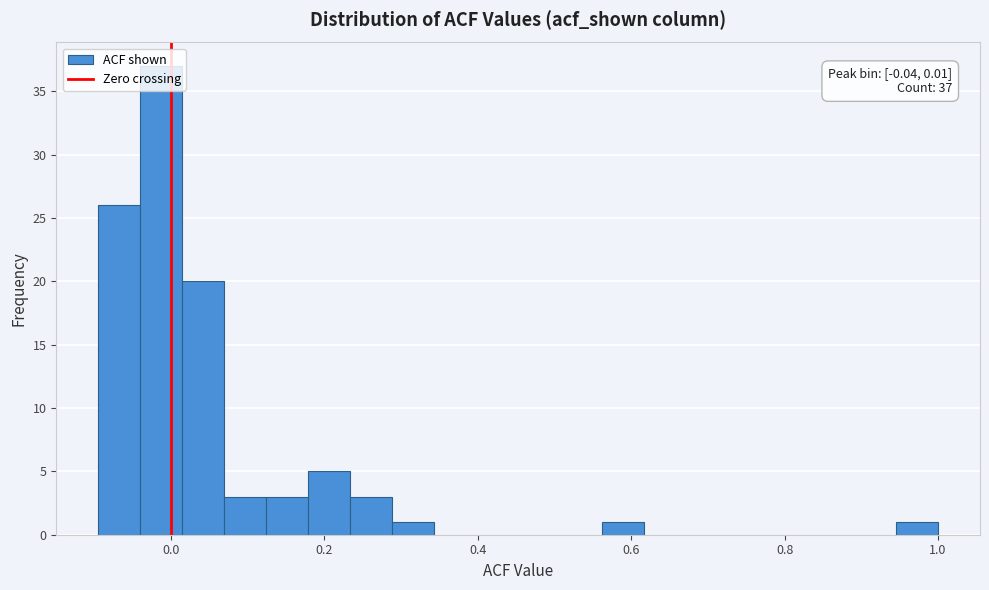

Around what value on the x-axis is the tallest bar? Give the approximate position of its centre, as read against the axis.

-0.02